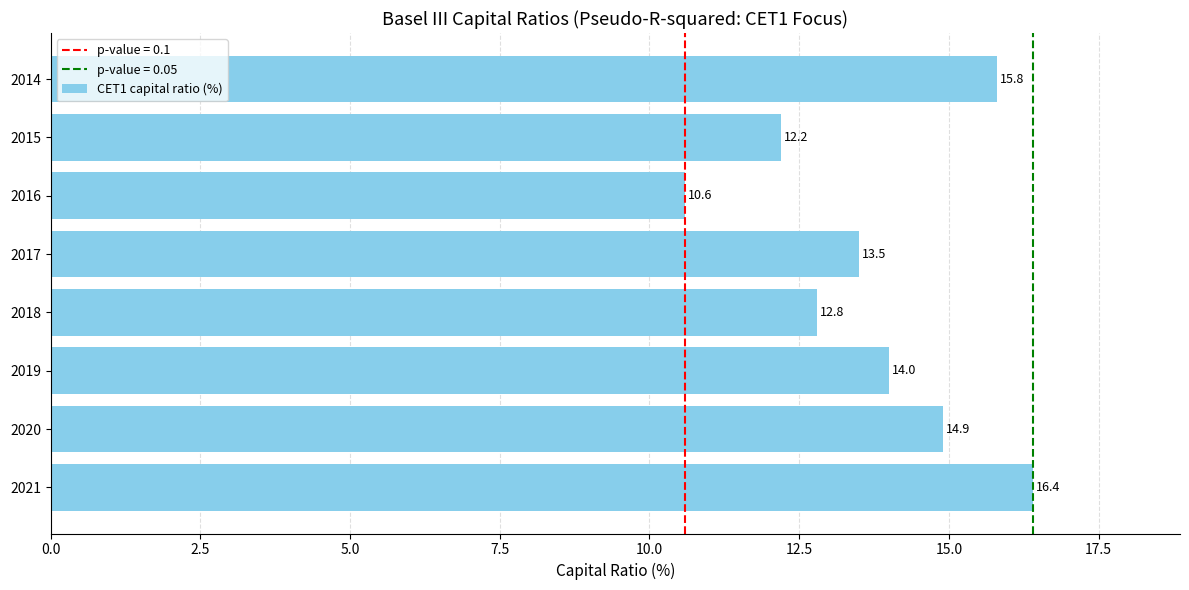

How many values are below 14?

4